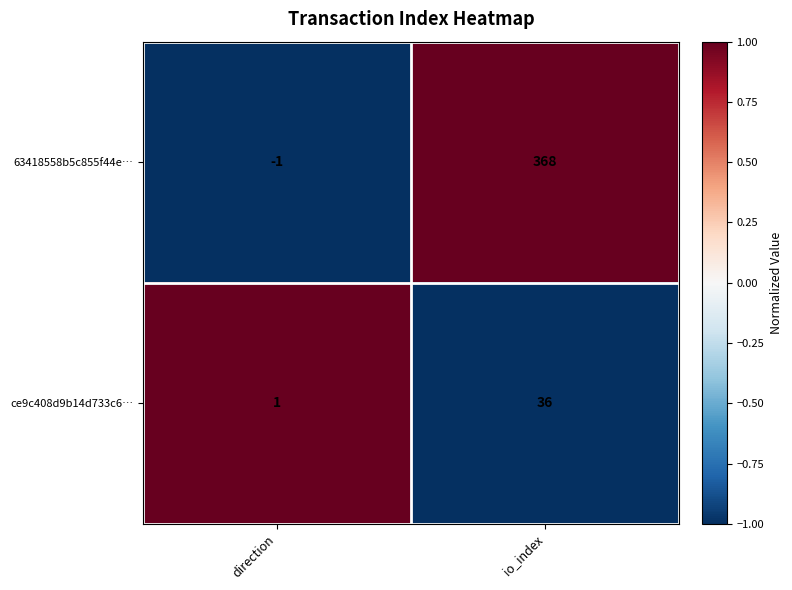

True or false: ce9c408d9b14d733c6… has a value of 19 at io_index.

False